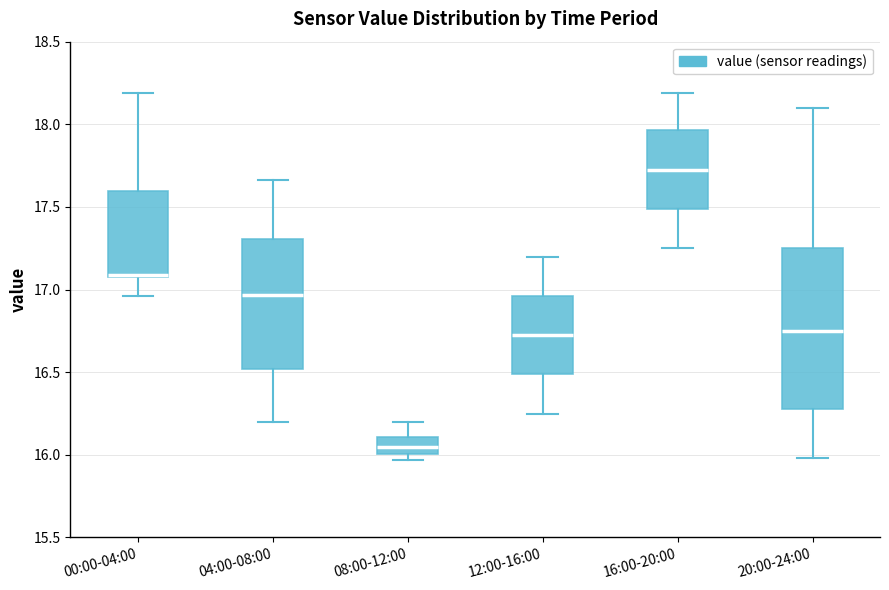

Reading left to right, read every box against the y-axis: the position of its median line, the range the box covers, and the ends of its whiskers. The values are not printed on the chart, so give them approximately, as read against the axis.

00:00-04:00: median 17.10 (just above the box's lower edge), box 17.10 to 17.60, whiskers 16.95 to 18.20
04:00-08:00: median 16.95, box 16.50 to 17.30, whiskers 16.20 to 17.65
08:00-12:00: median 16.05, box 16.00 to 16.10, whiskers 15.95 to 16.20
12:00-16:00: median 16.75, box 16.50 to 16.95, whiskers 16.25 to 17.20
16:00-20:00: median 17.75, box 17.50 to 17.95, whiskers 17.25 to 18.20
20:00-24:00: median 16.75, box 16.30 to 17.25, whiskers 16.00 to 18.10